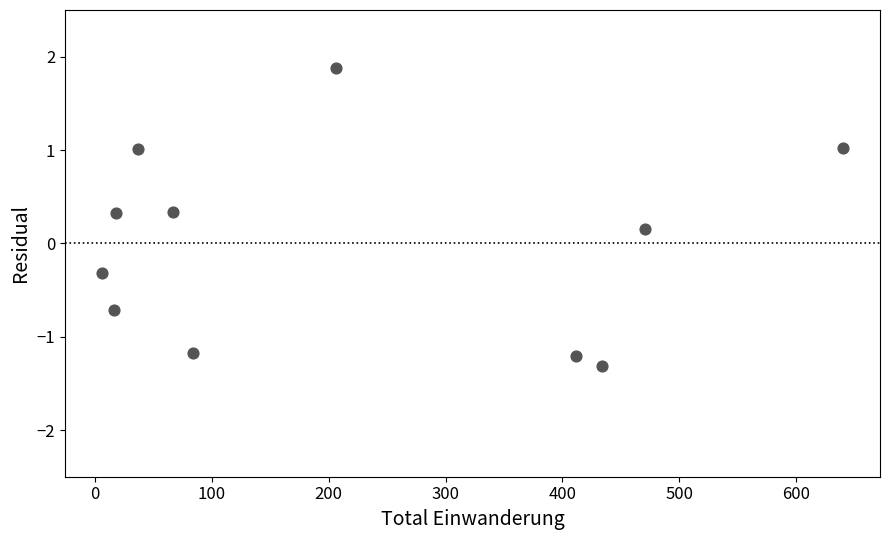

What is the average X value?

217.4